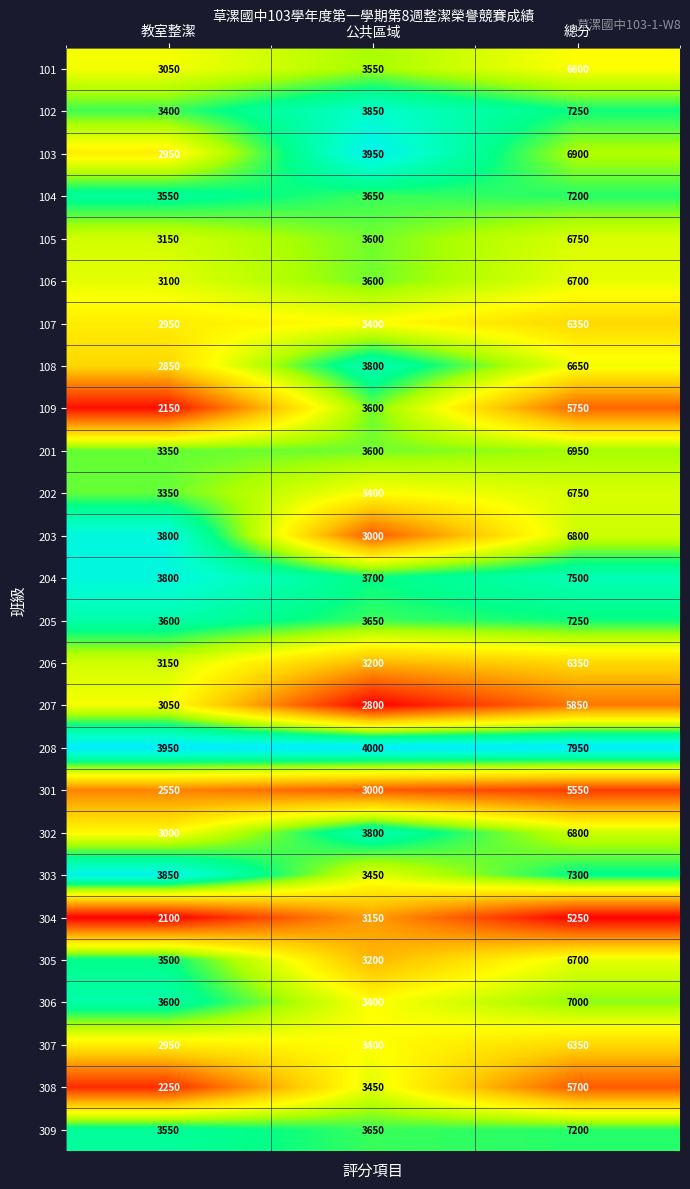

What is the total value across all series at 教室整潔?

82550